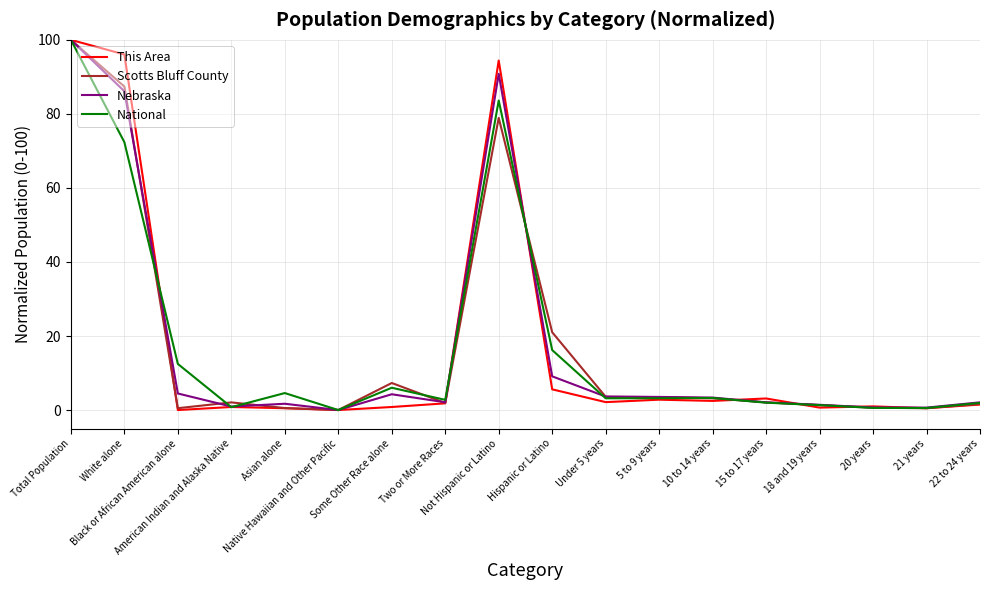

Rank the series by their average value, from lowest to highest.

This Area, National, Scotts Bluff County, Nebraska